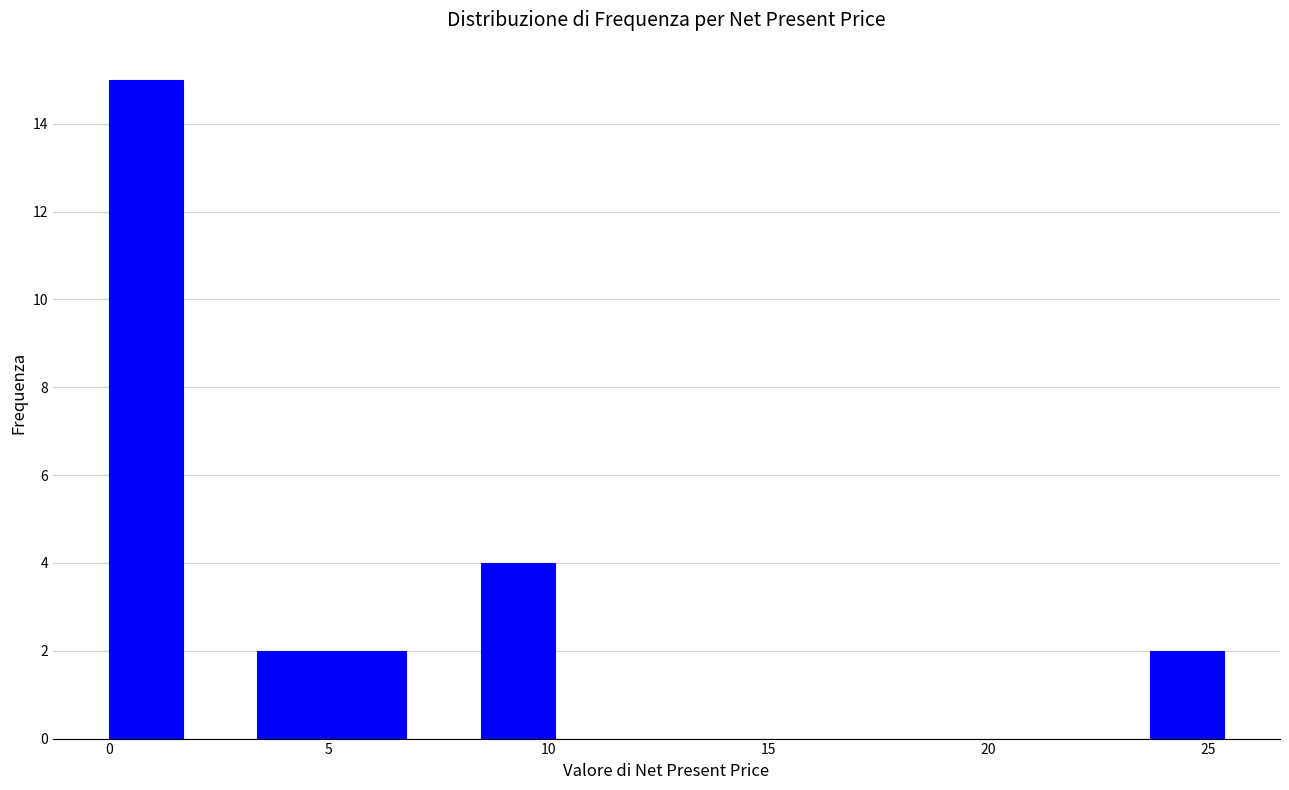

Read against the x-axis, roughly where is the centre of the tallest bar?

1.0